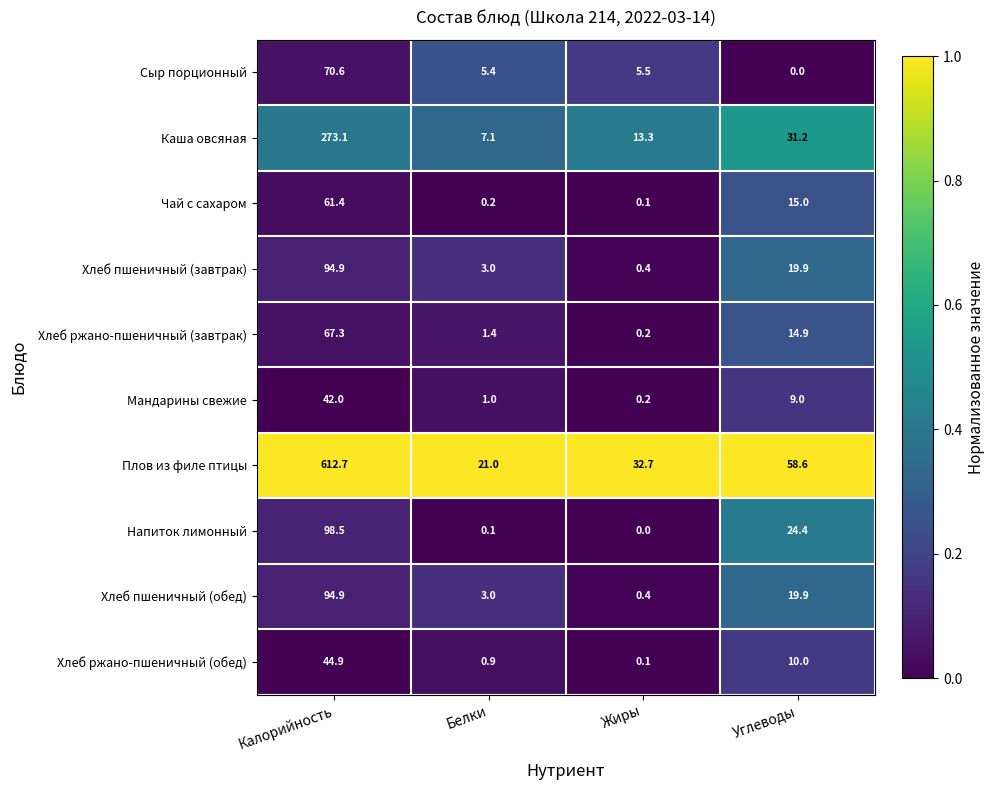

The value of Каша овсяная at Жиры is 3.9. True or false?

False